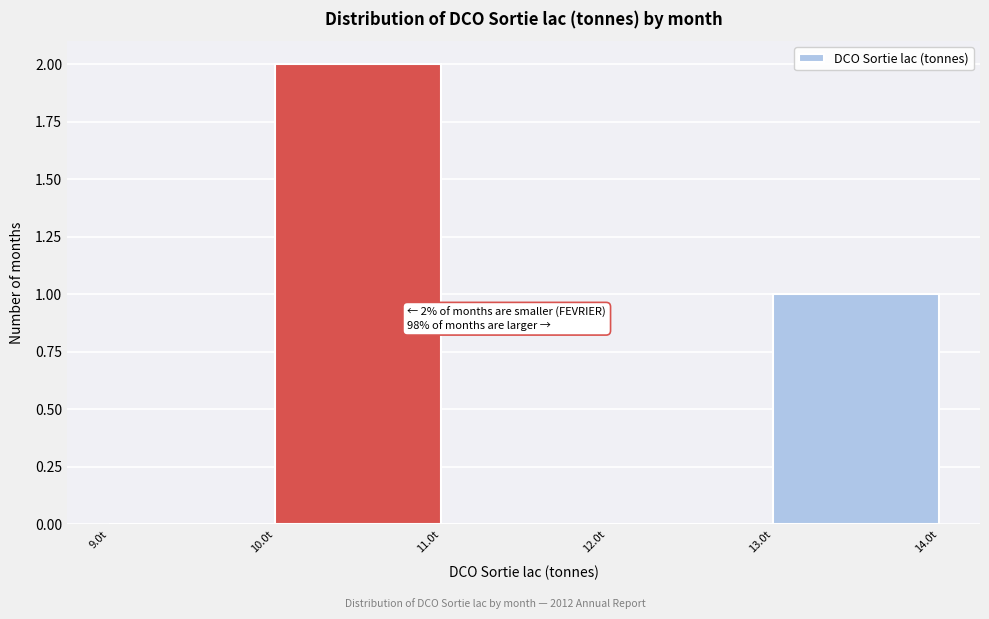

Which range on the x-axis has the tallest bar?

10 to 11